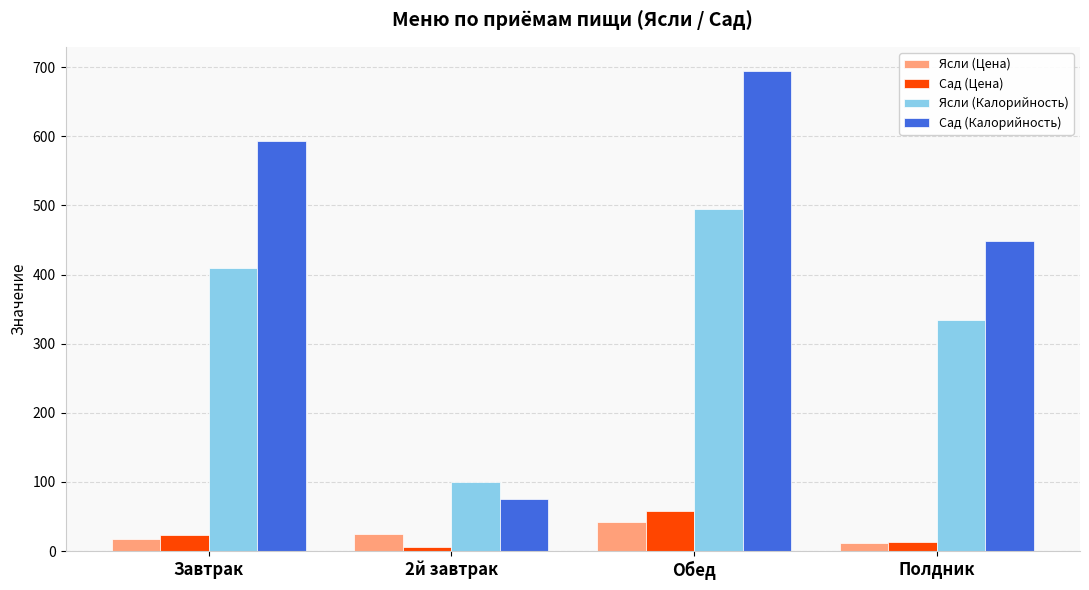

At how many categories does at least one series exceed 644?

1